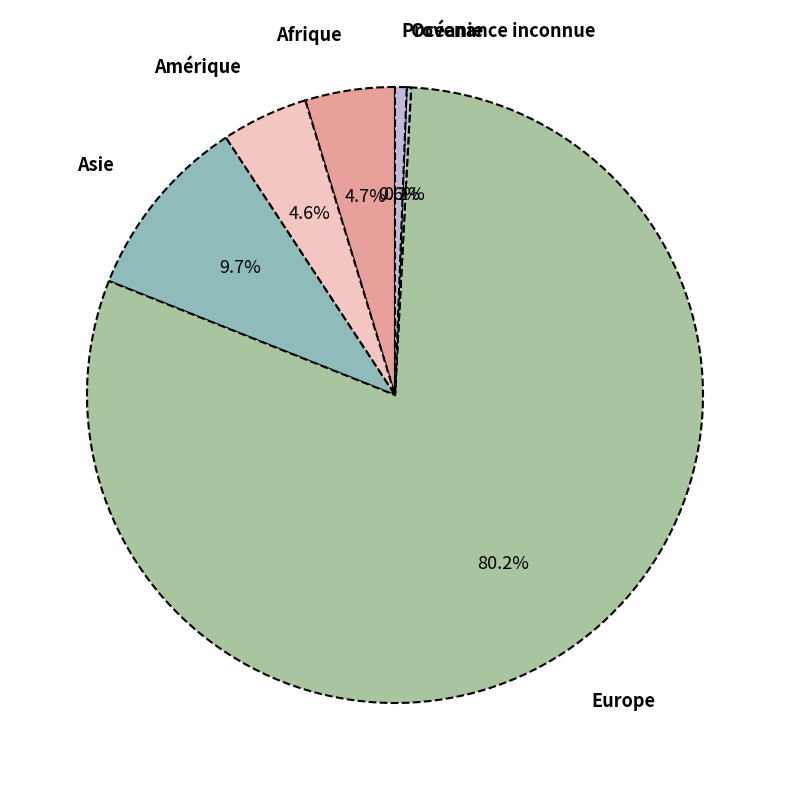

What percentage is the Europe slice, to the nearest percent?

80%